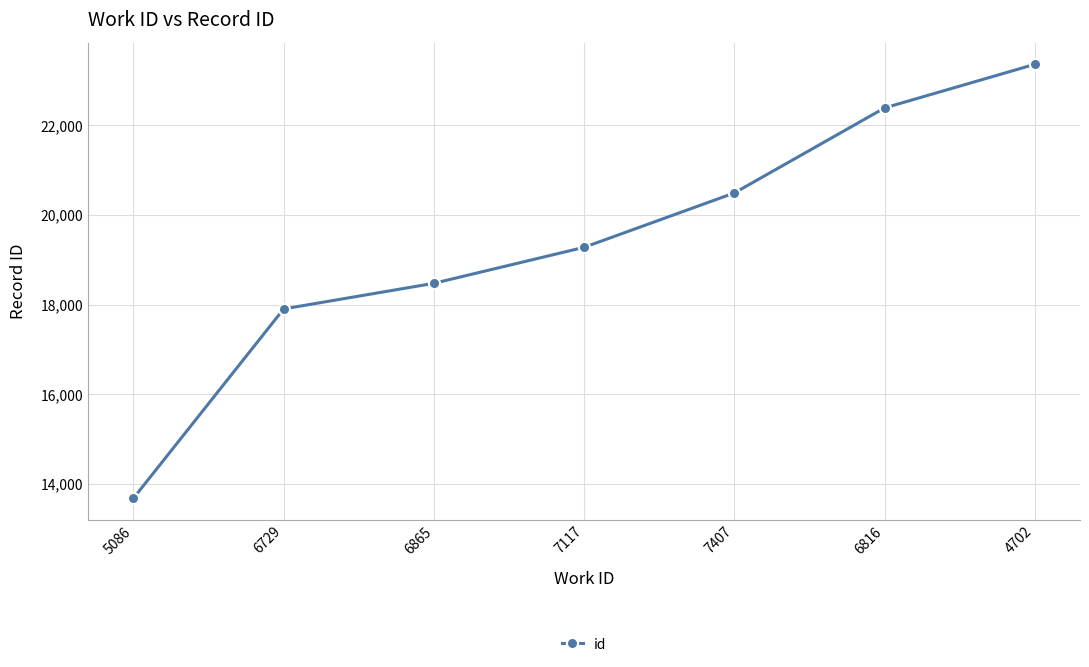

How many data points does each series have?

7